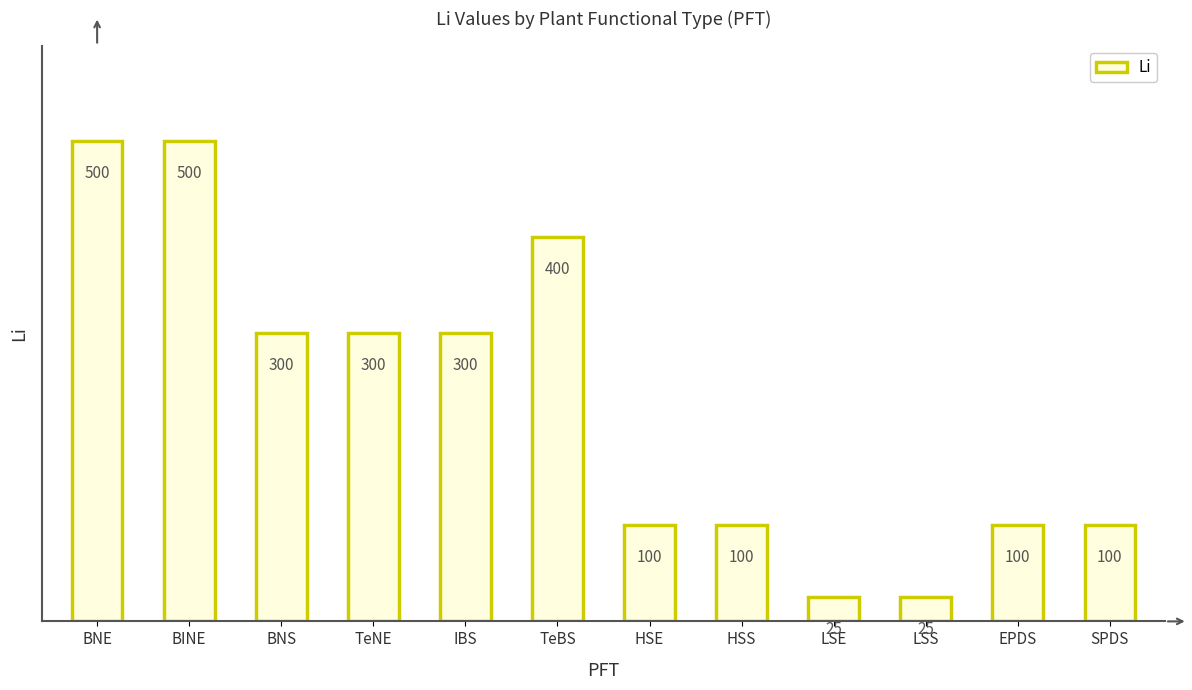

Is it true that the value at TeBS is 675?

False